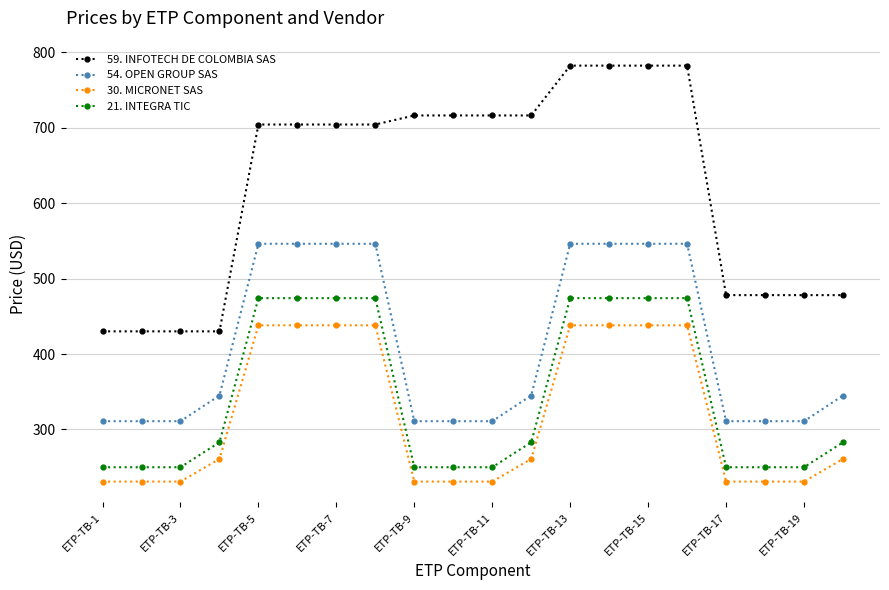

List the series in order of their peak value, lowest first.

30. MICRONET SAS, 21. INTEGRA TIC, 54. OPEN GROUP SAS, 59. INFOTECH DE COLOMBIA SAS